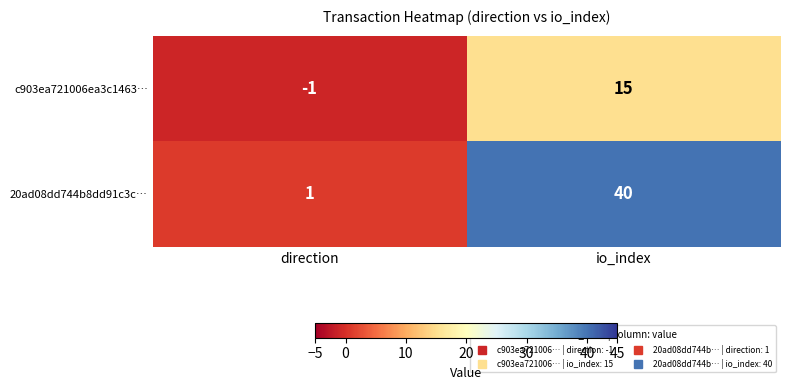

At which label is c903ea721006ea3c1463… closest to 7?

direction